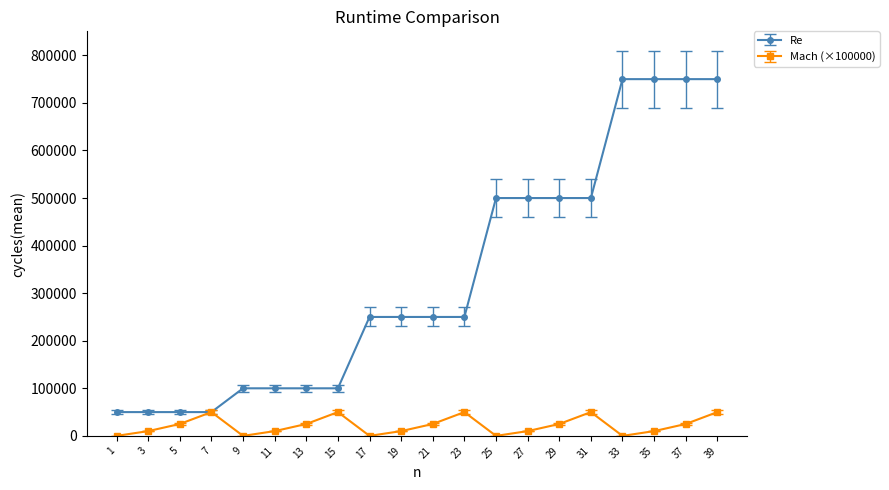

What are all the series names shown in the legend?

Re, Mach (×100000)